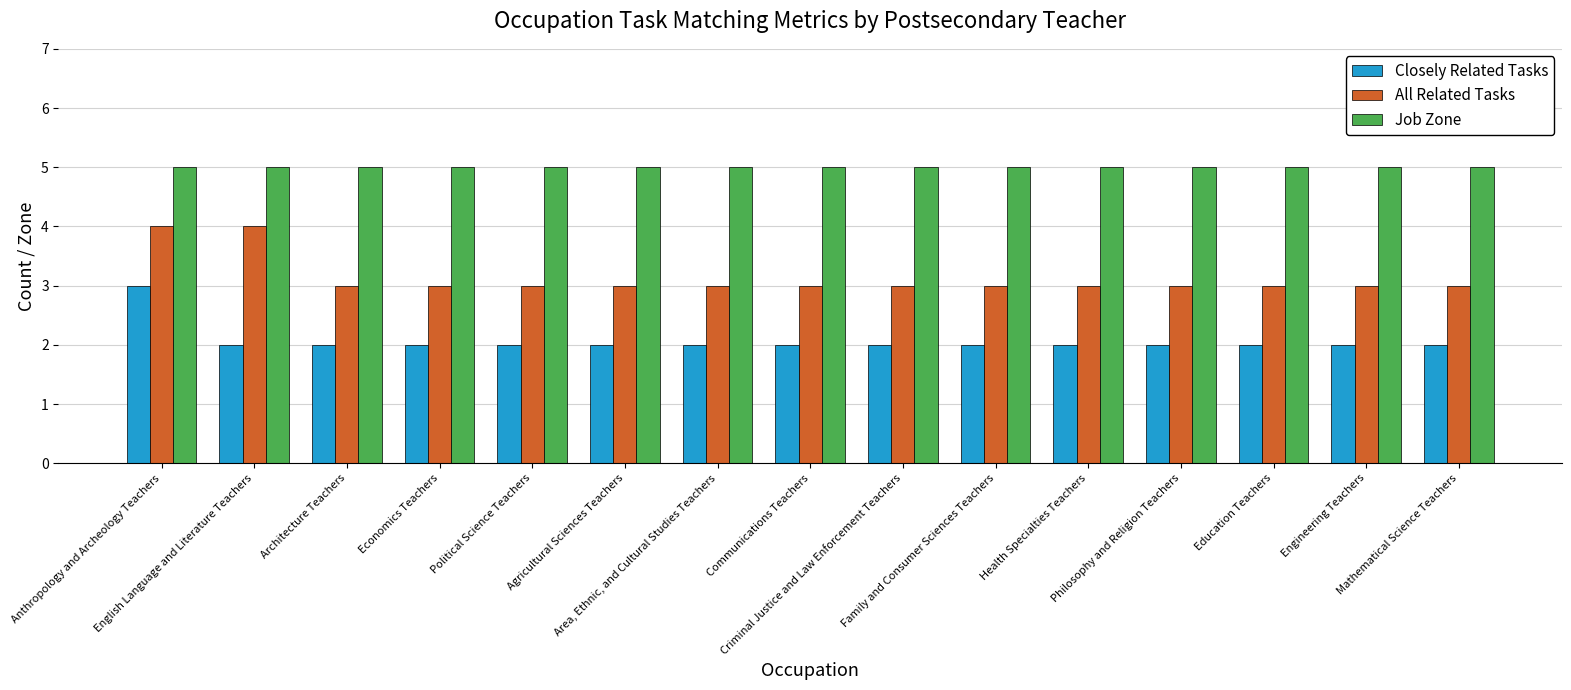

The value of Closely Related Tasks at Architecture Teachers is 2. True or false?

True